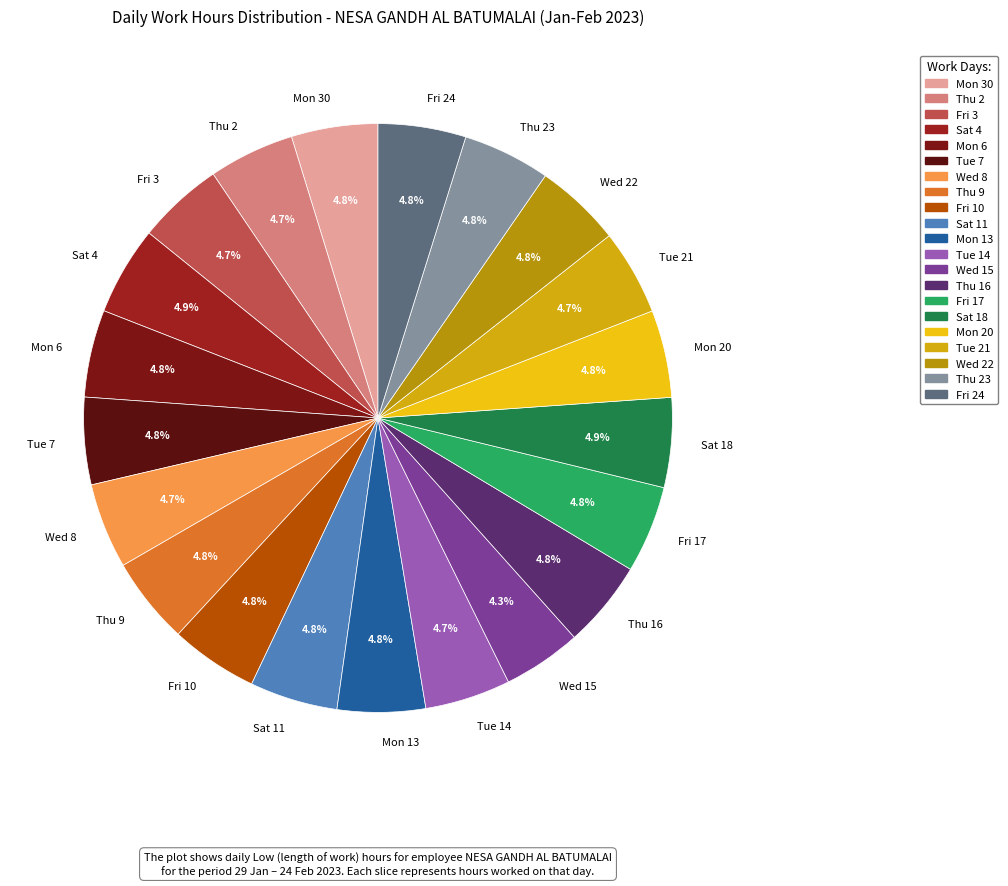

How many segments does this pie chart have?

21